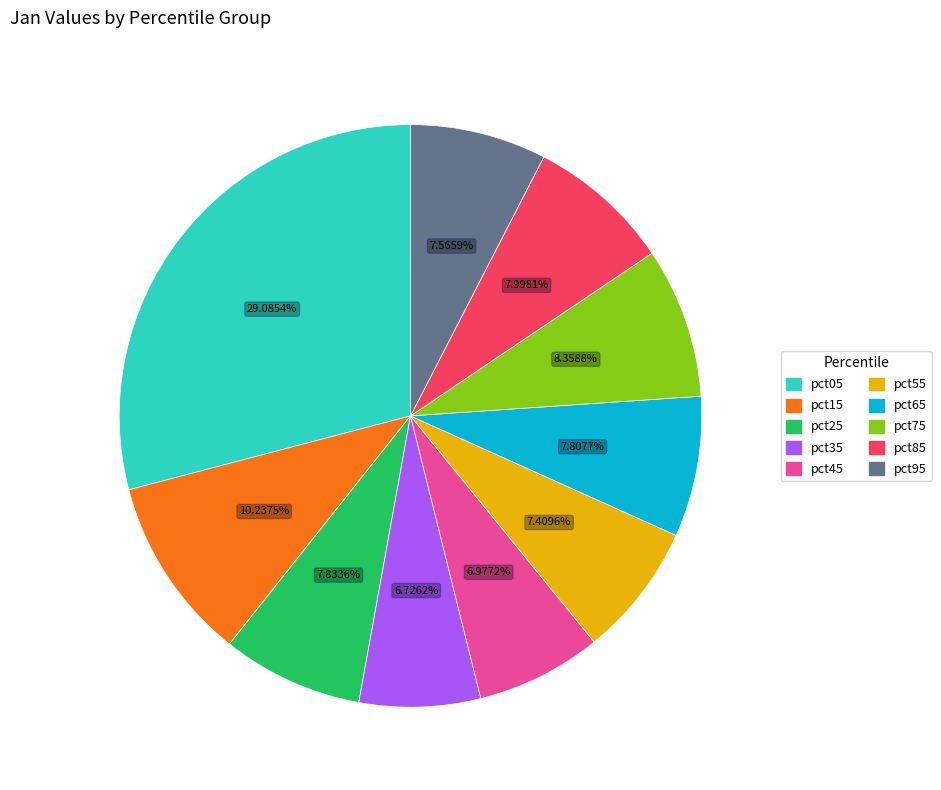

The pct25 slice represents 8% of the pie. True or false?

True